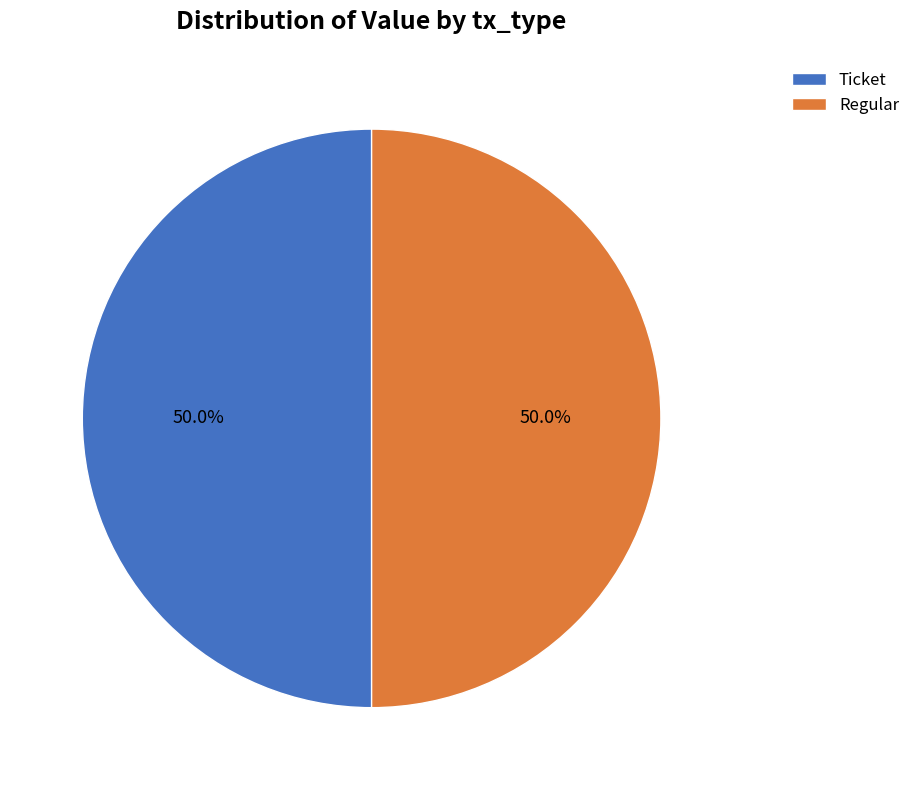

How much of the chart is everything except Ticket?

50.0%